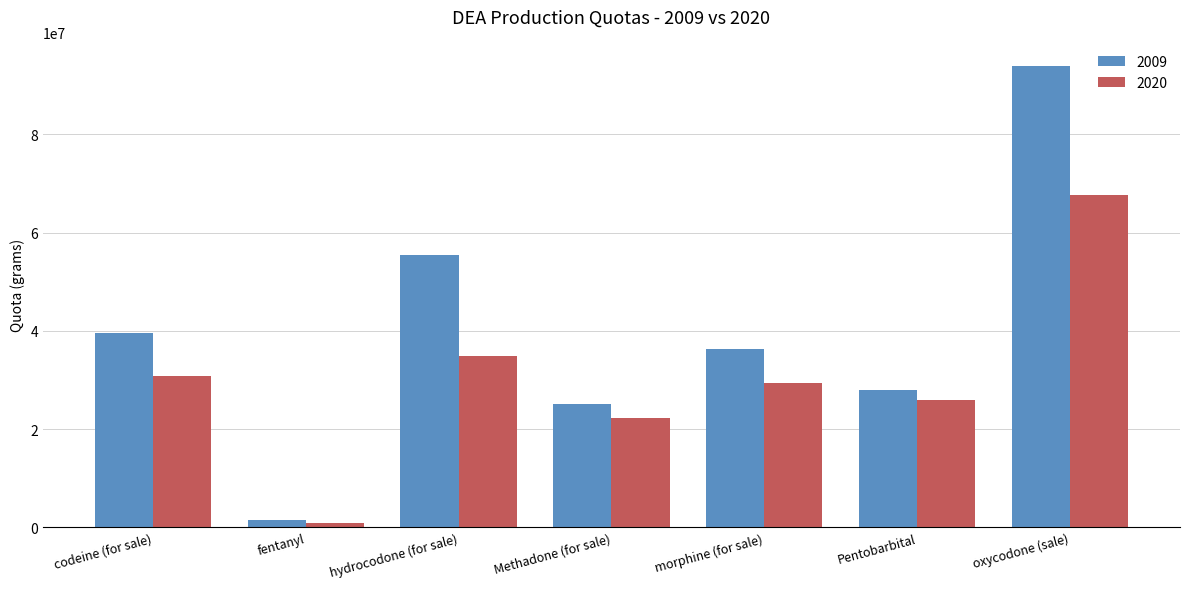

Reading left to right, transcribe all the data shown in this chart.

2009: 39605000	1428000	55500000	25000000	36300000	28000000	94000000
2020: 30731558	813005	34836854	22278000	29353655	25850000	67593983